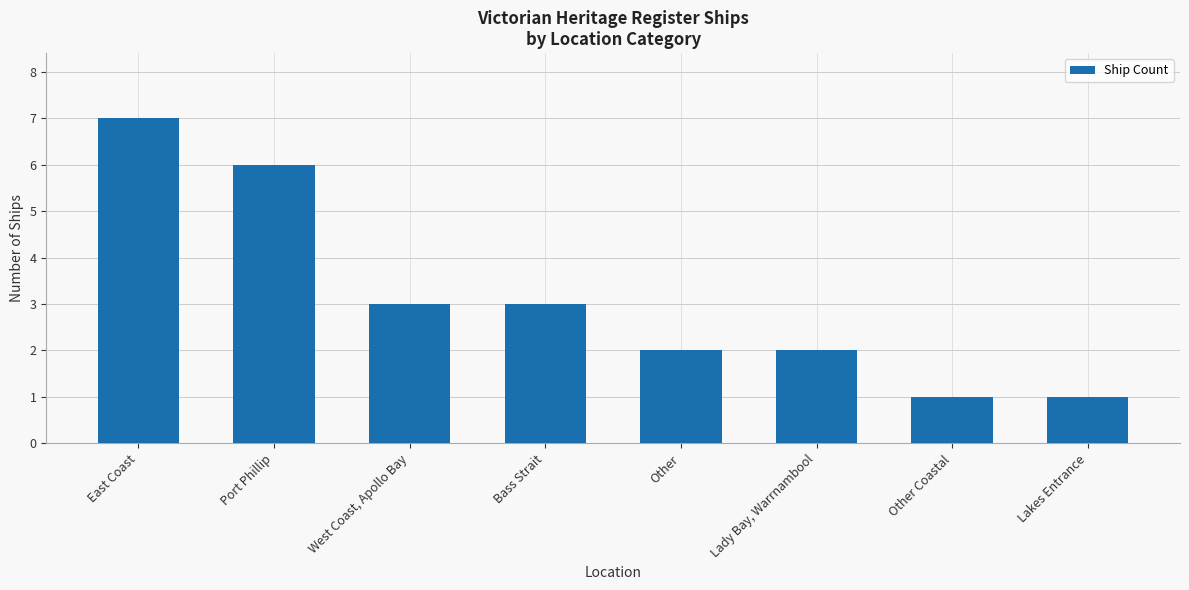

What is the change in value from Port Phillip to Lady Bay, Warrnambool?

-4